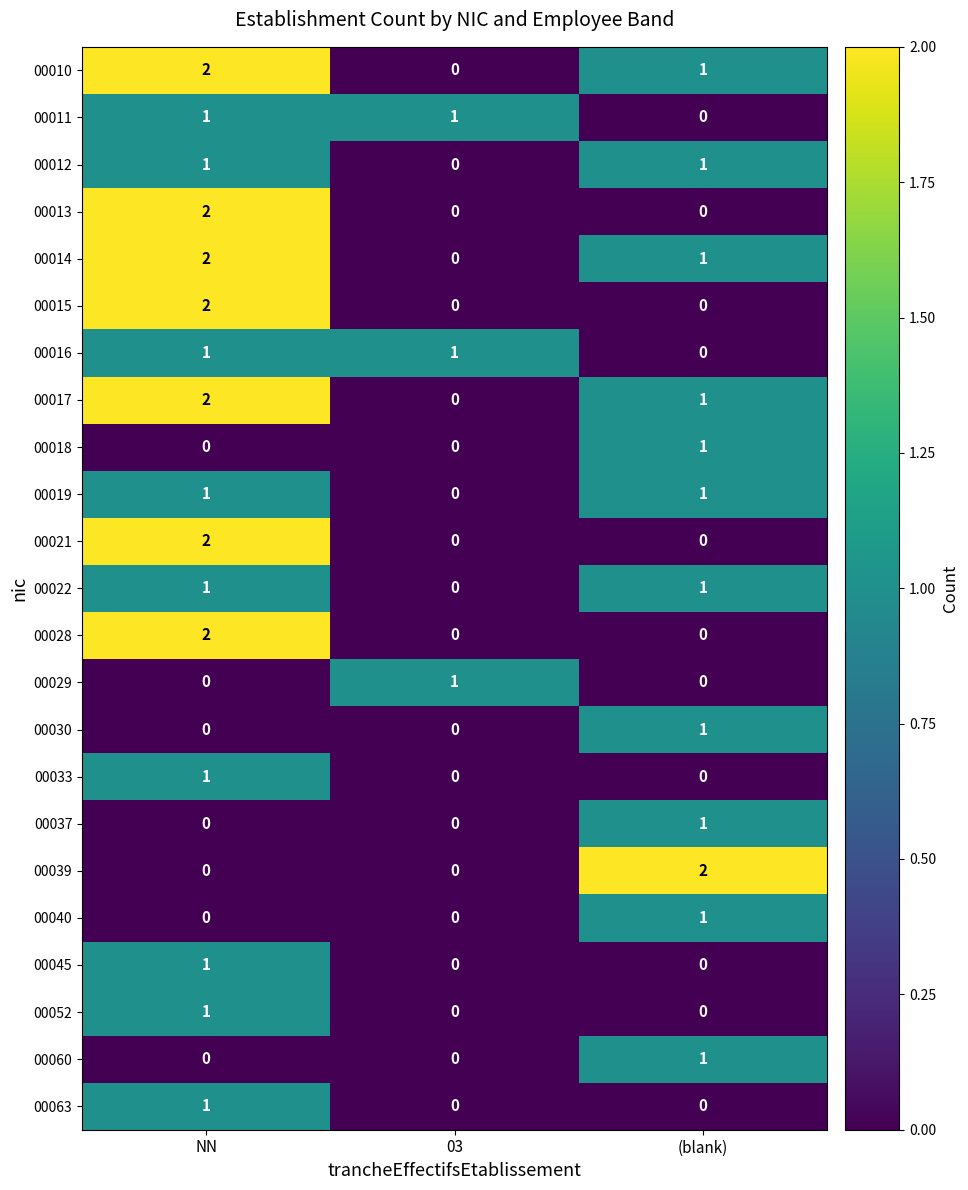

The 00033 series shows 1 at NN. True or false?

True